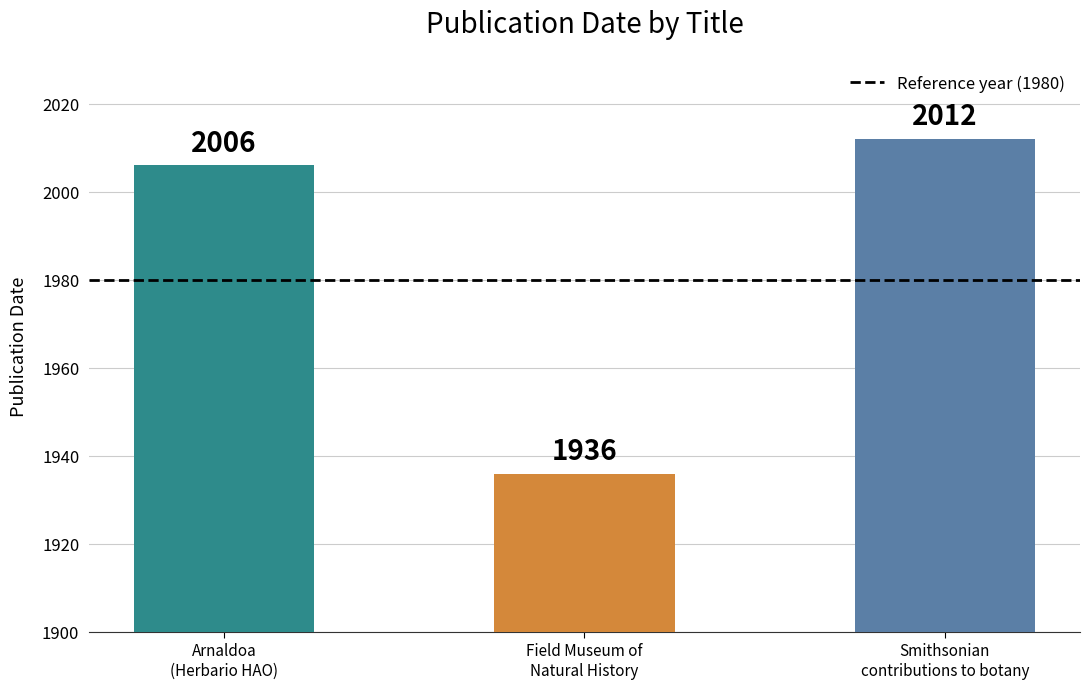

At which label is the value closest to 1974?

Arnaldoa
(Herbario HAO)